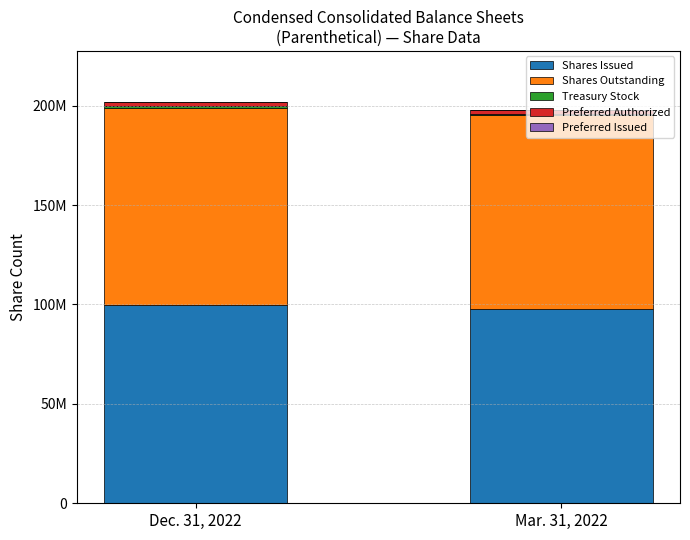

Is it true that Preferred Issued equals 100000 at Mar. 31, 2022?

True